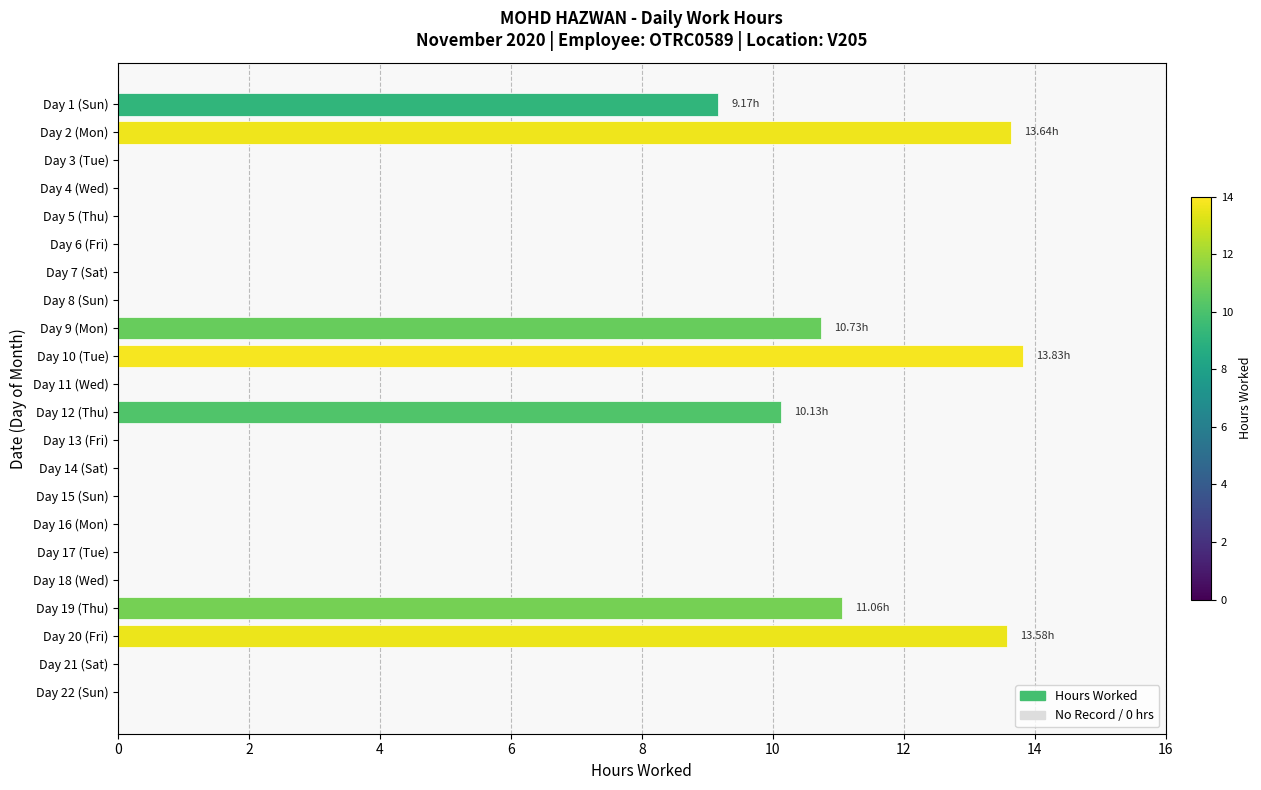

What is the sum of all values?

82.1